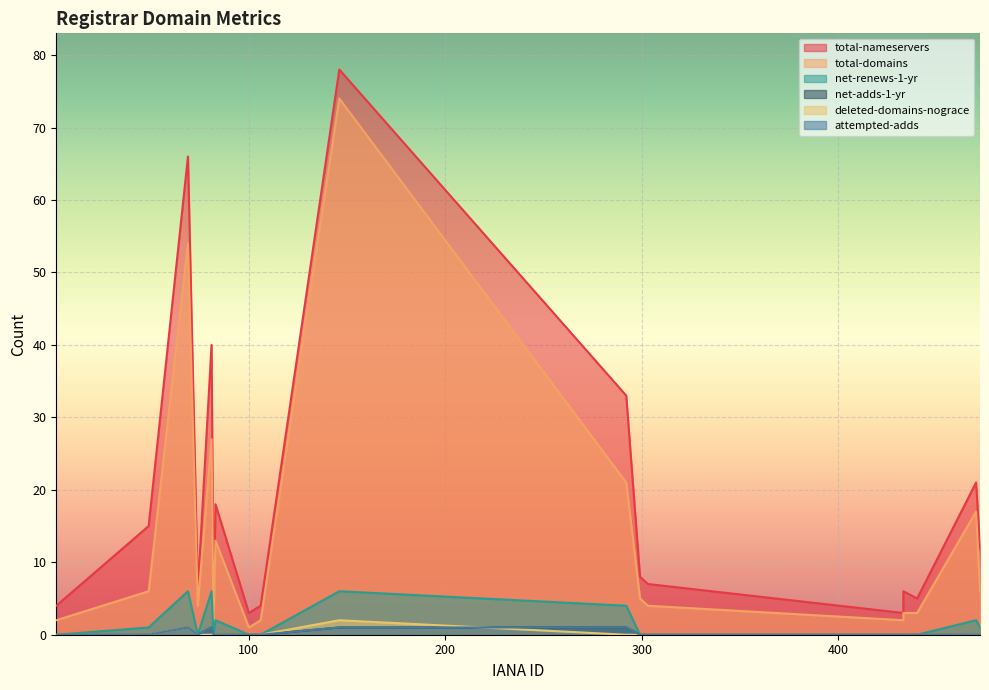

Does the chart display data point markers on the line(s)?

No